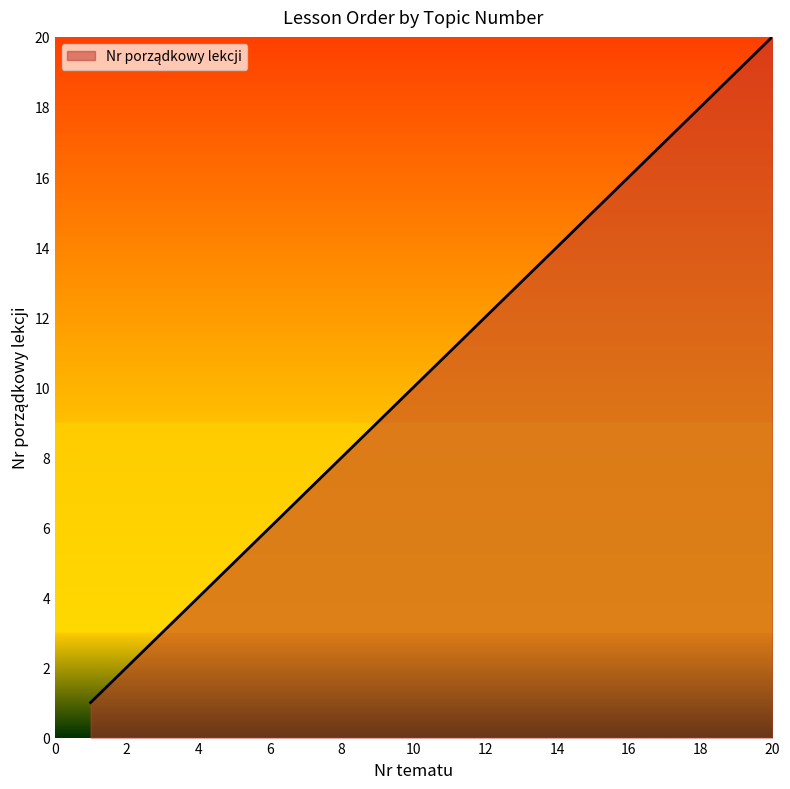

How many categories are shown in the chart?

20